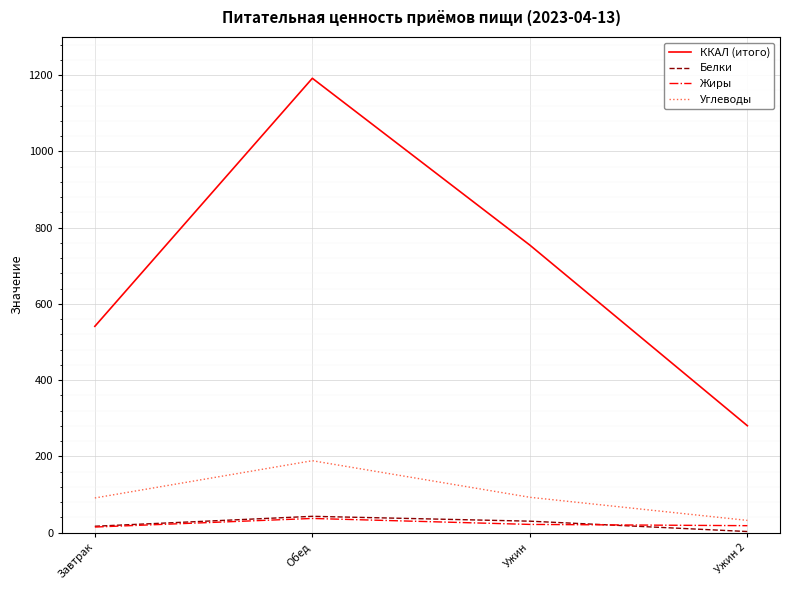

Where is the first local maximum for Углеводы?

Обед